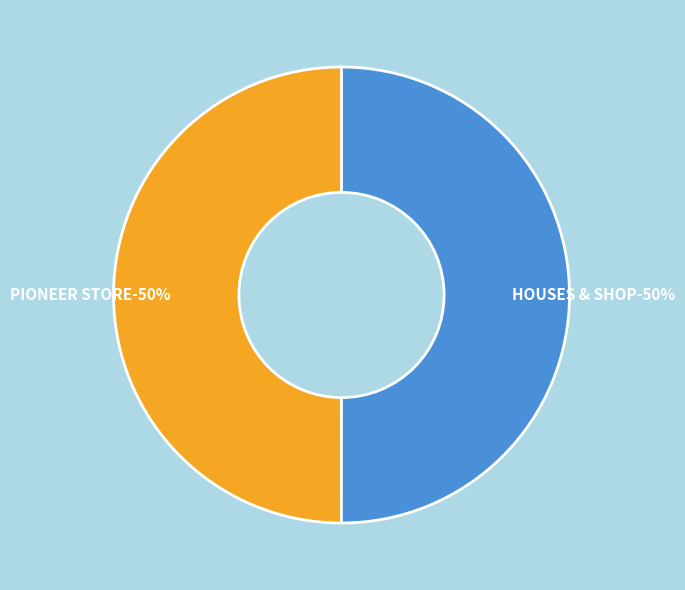

Count the number of slices in the pie.

2